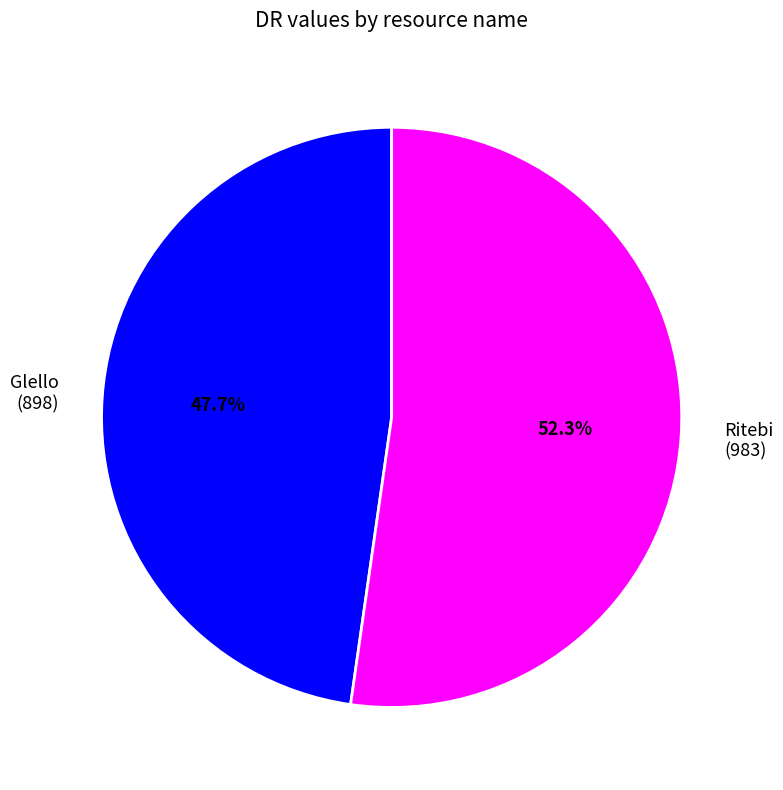

What is the total percentage of Ritebi and Glello?

100.0%